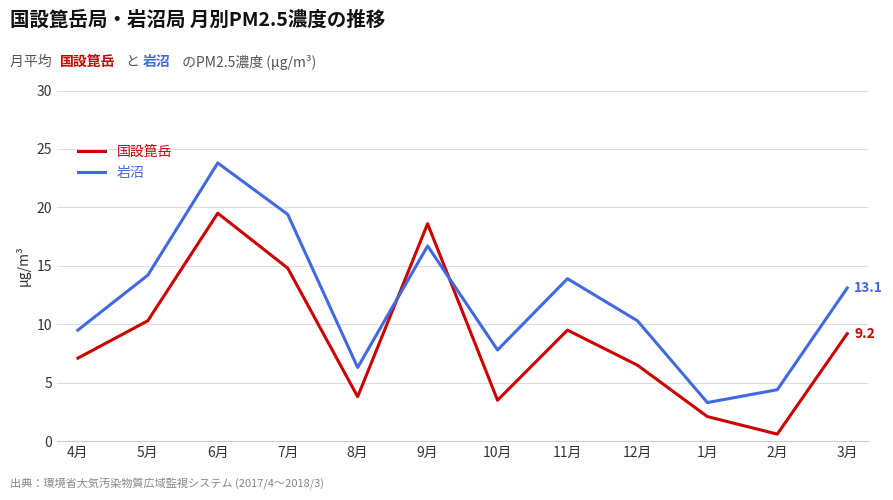

What is the total value across all series at 6月?

43.3